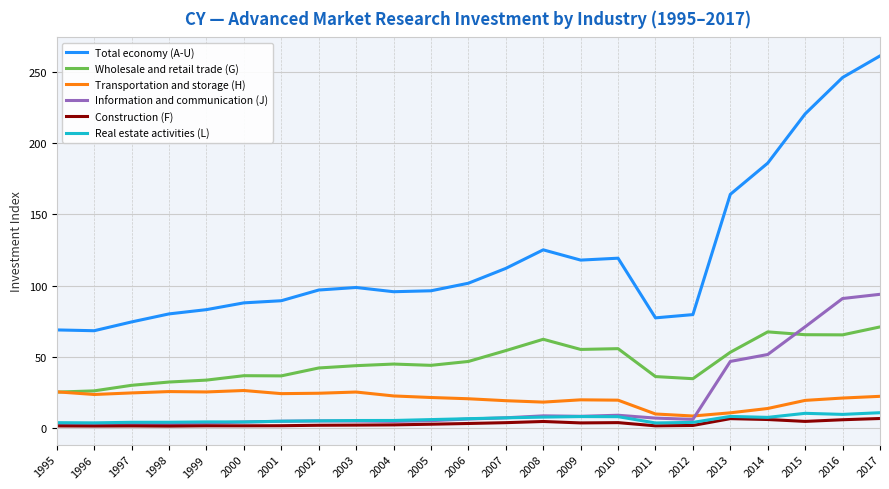

What is the difference between the highest and lowest values at 1997?

72.9